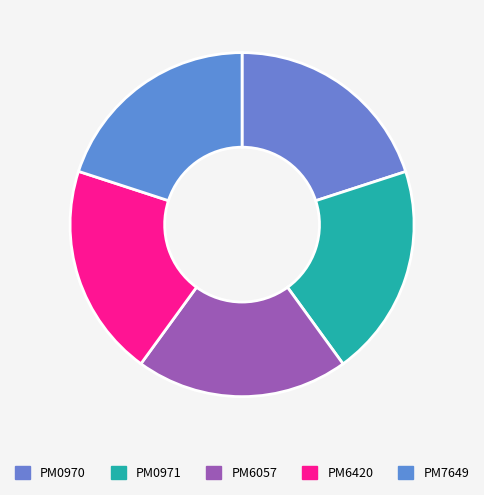

To the nearest percent, what percentage of the pie is PM6420?

20%